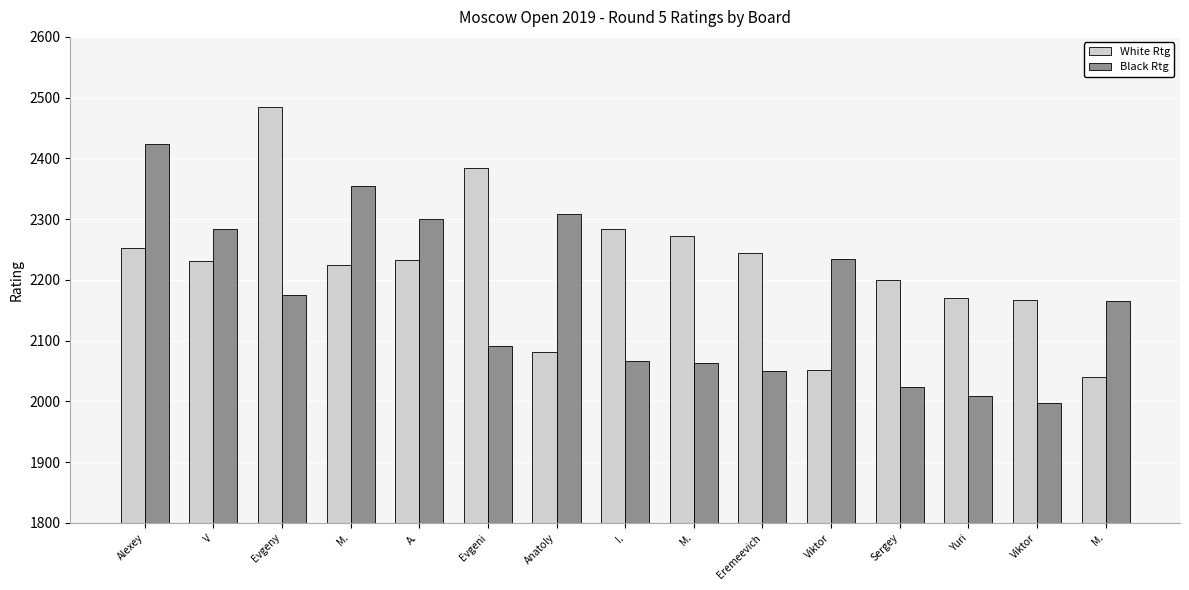

How many groups of bars are there?

15